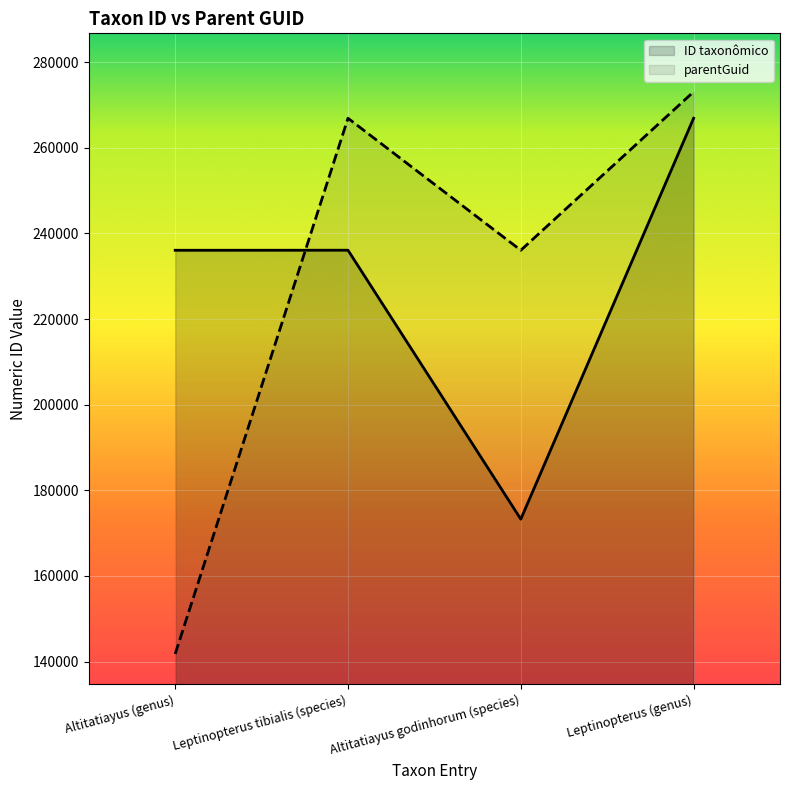

What is the maximum value for parentGuid?

273098